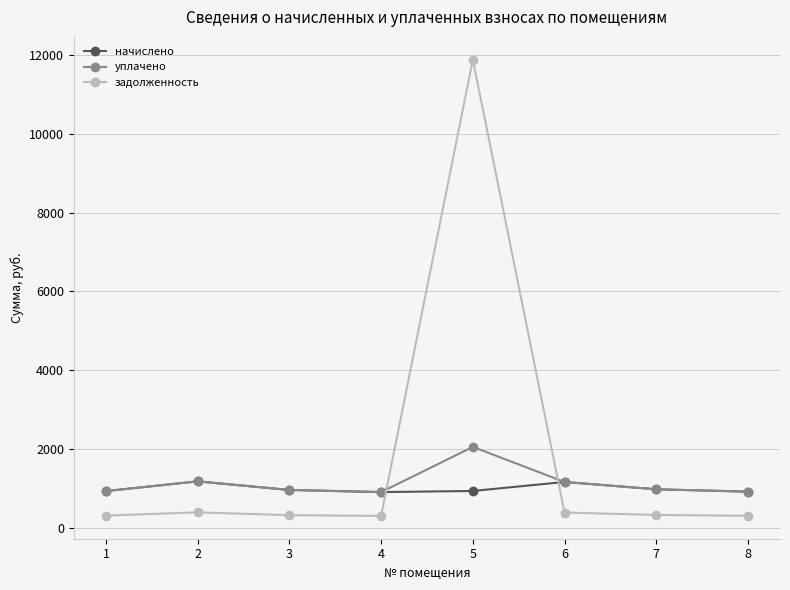

The value of задолженность at 2 is 393.1. True or false?

True